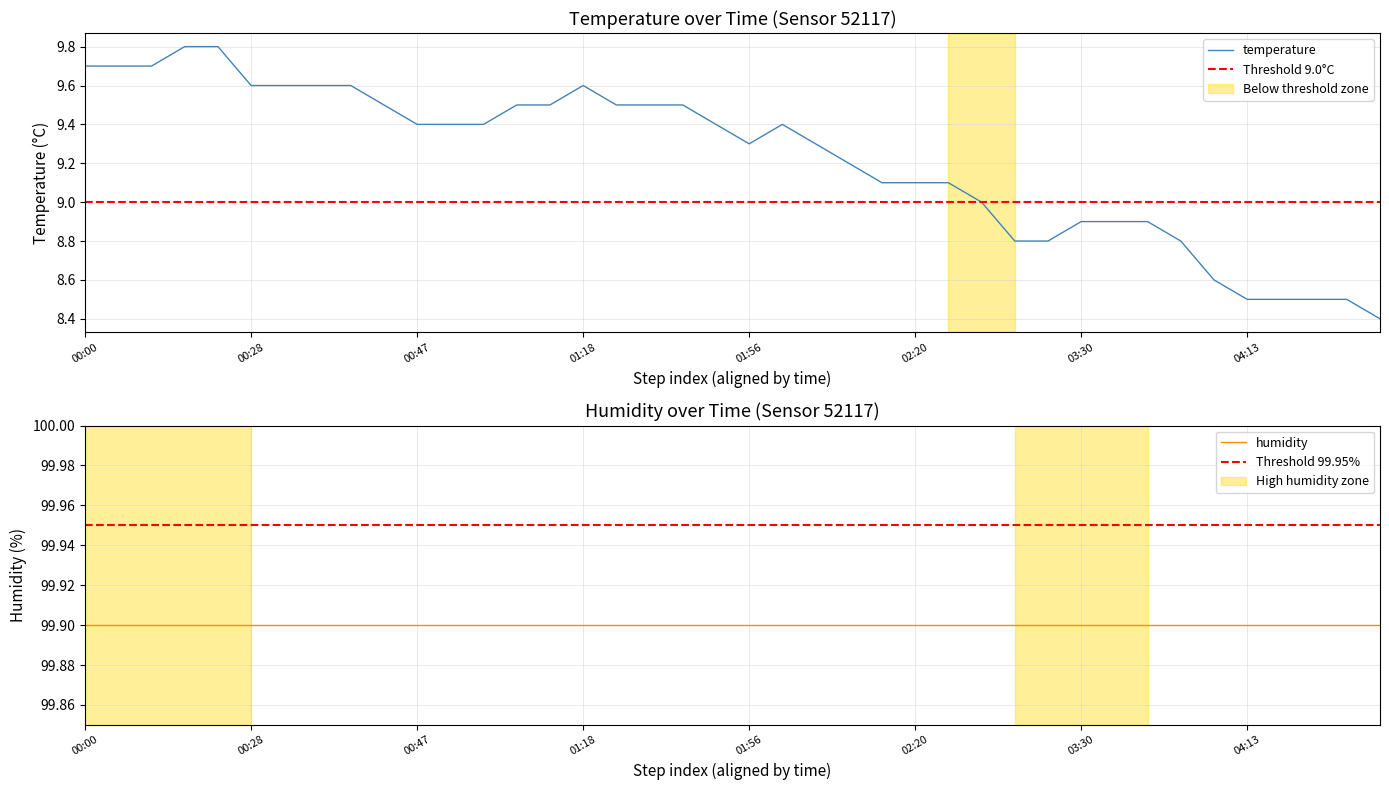

Rank the categories by value from lowest to highest.

04:39, 04:13, 04:16, 04:19, 04:31, 04:00, 03:08, 03:25, 03:49, 03:30, 03:33, 03:44, 02:46, 02:17, 02:20, 02:40, 02:07, 01:56, 02:01, 00:47, 00:49, 01:09, 01:53, 01:59, 00:44, 01:12, 01:15, 01:21, 01:29, 01:35, 00:28, 00:31, 00:33, 00:41, 01:18, 00:00, 00:06, 00:14, 00:17, 00:22